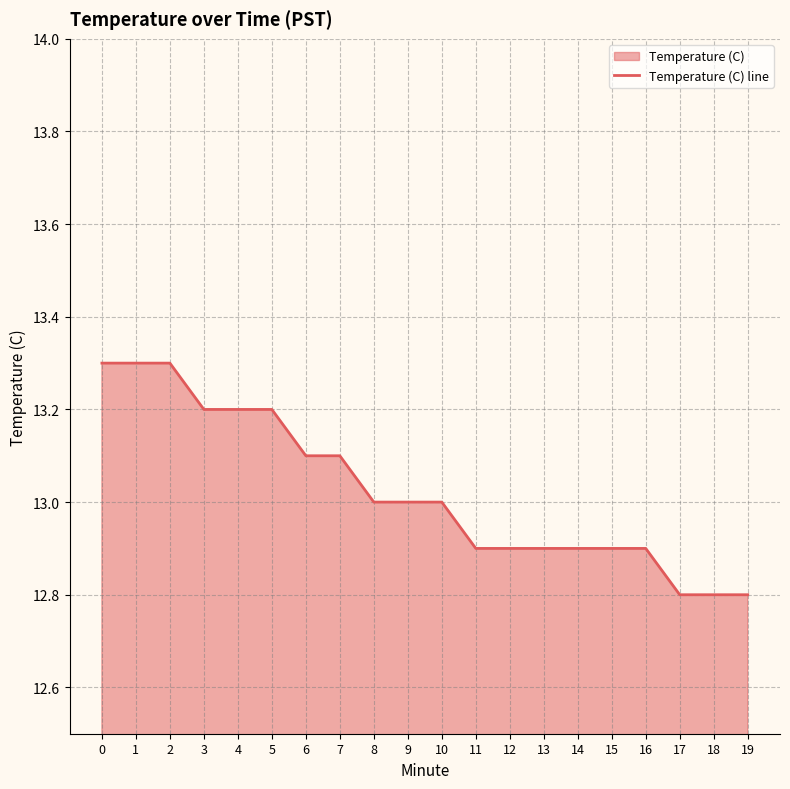

Rank the categories by value from highest to lowest.

0, 1, 2, 3, 4, 5, 6, 7, 8, 9, 10, 11, 12, 13, 14, 15, 16, 17, 18, 19